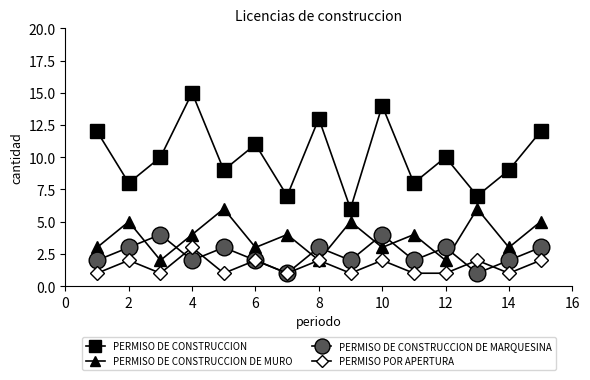

Which series has the largest total across all categories?

PERMISO DE CONSTRUCCION